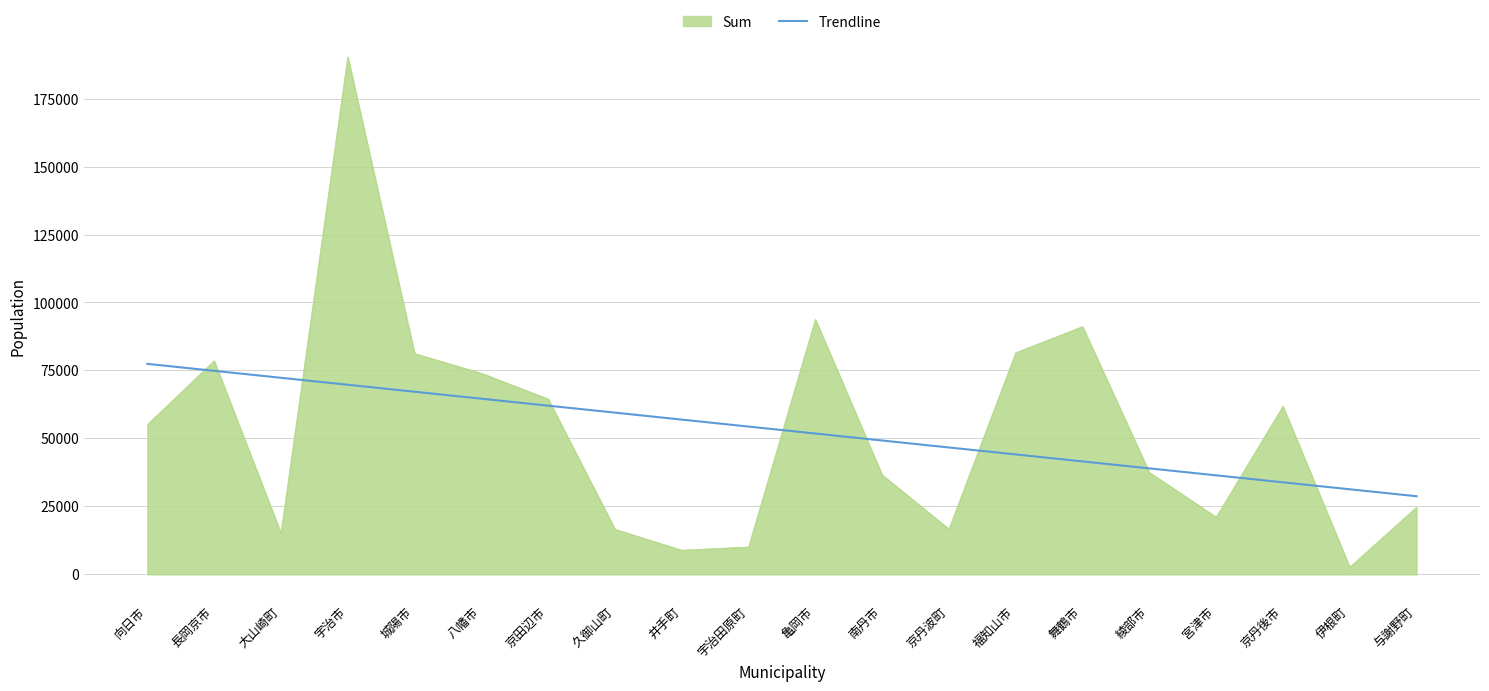

Rank the series at 宇治市 from highest to lowest value.

Sum, Trendline